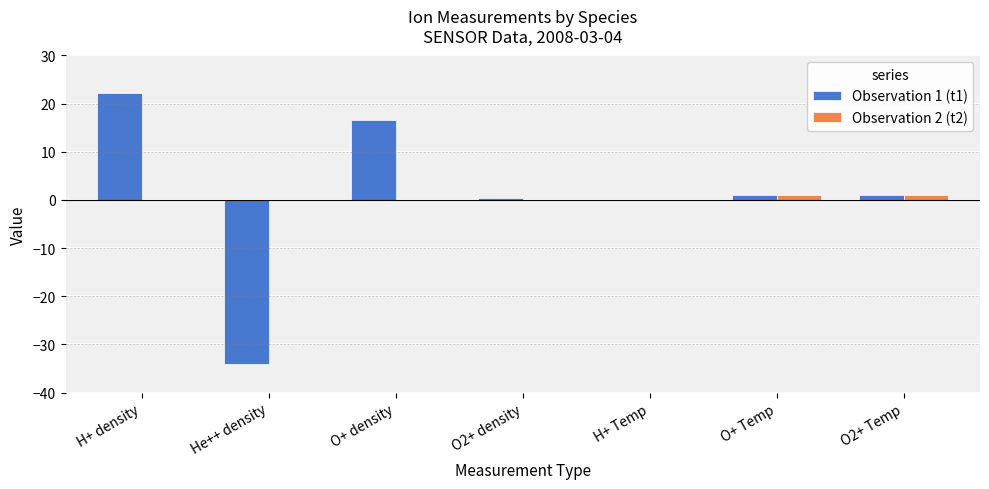

Read the Observation 2 (t2) value at O+ Temp.

1.0